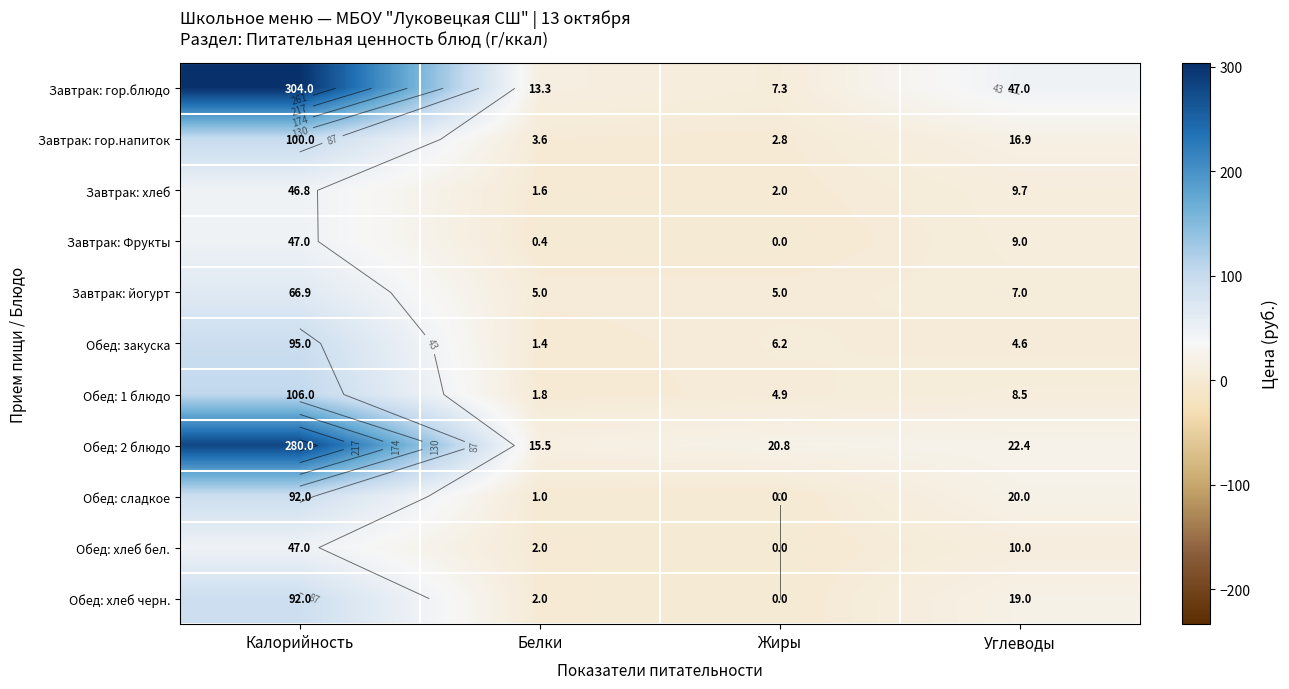

Rank the categories by Обед: 2 блюдо value from lowest to highest.

Белки, Жиры, Углеводы, Калорийность